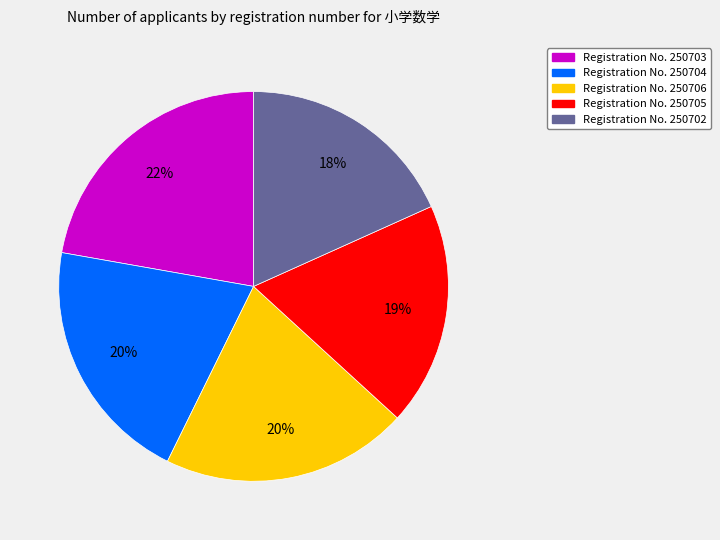

To the nearest percent, what is the difference between the largest and smallest slice percentages?

4%